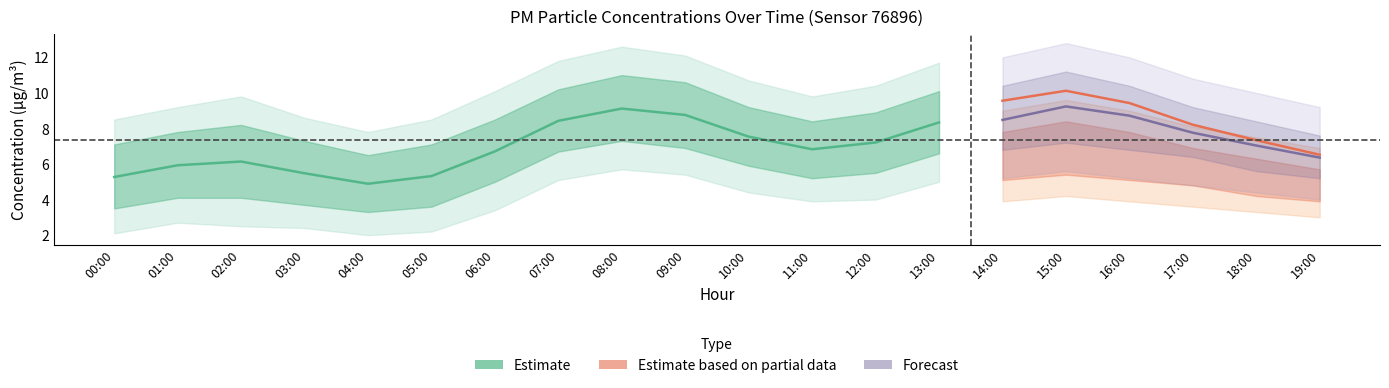

What is the sum of all P2 values?

35.1